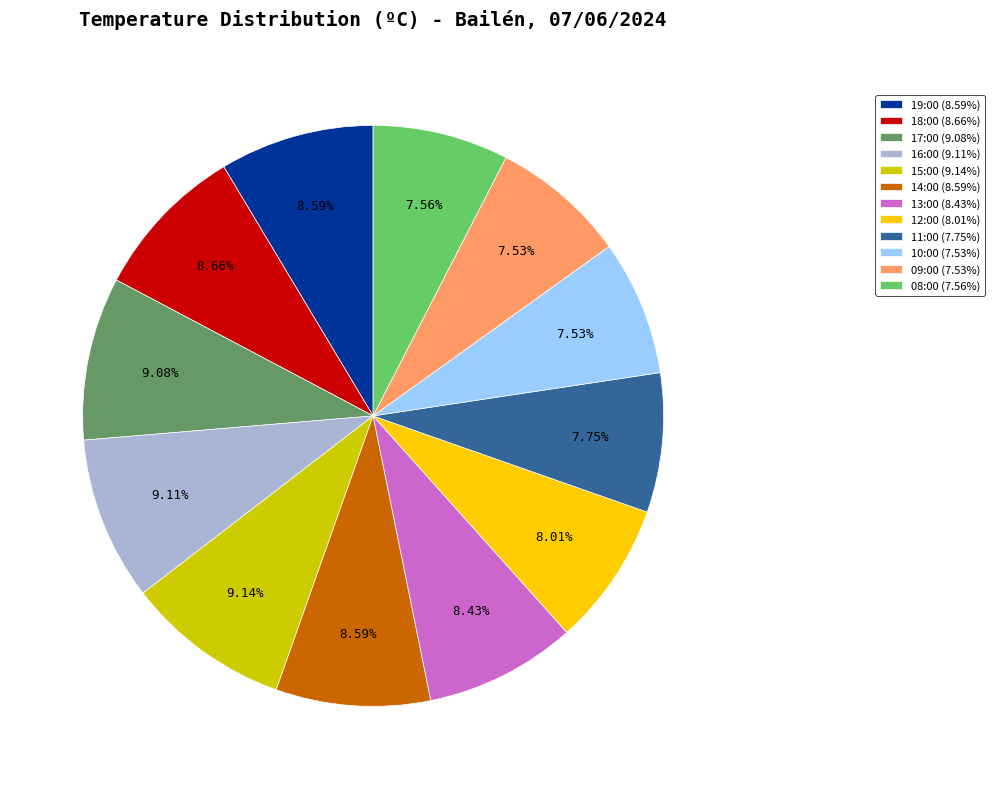

Between 09:00 and 17:00, which is larger?

17:00